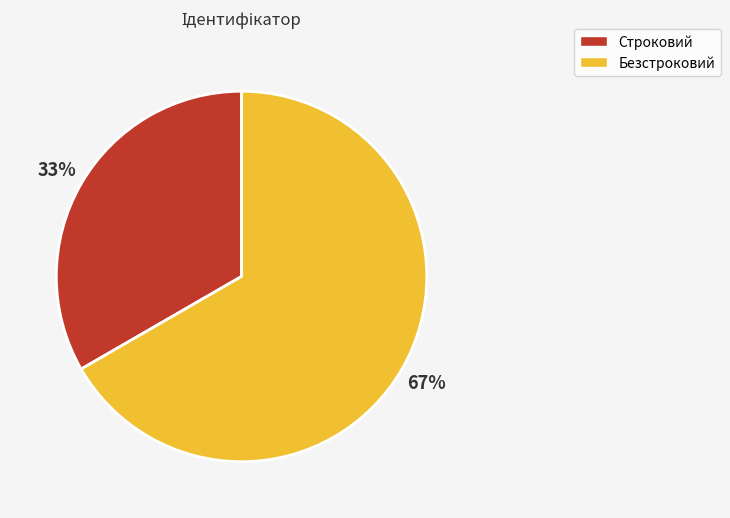

Which slice is the smallest?

Строковий